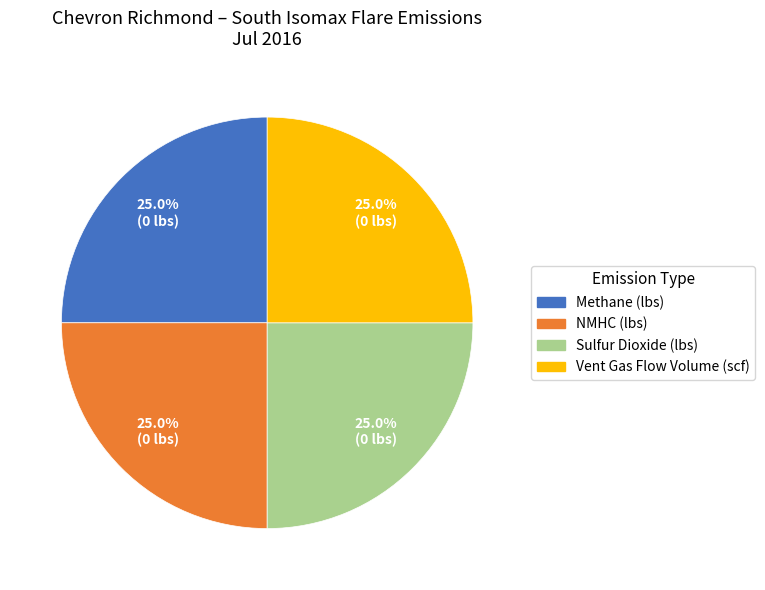

What portion of the pie excludes Vent Gas Flow Volume (scf)?

75.0%